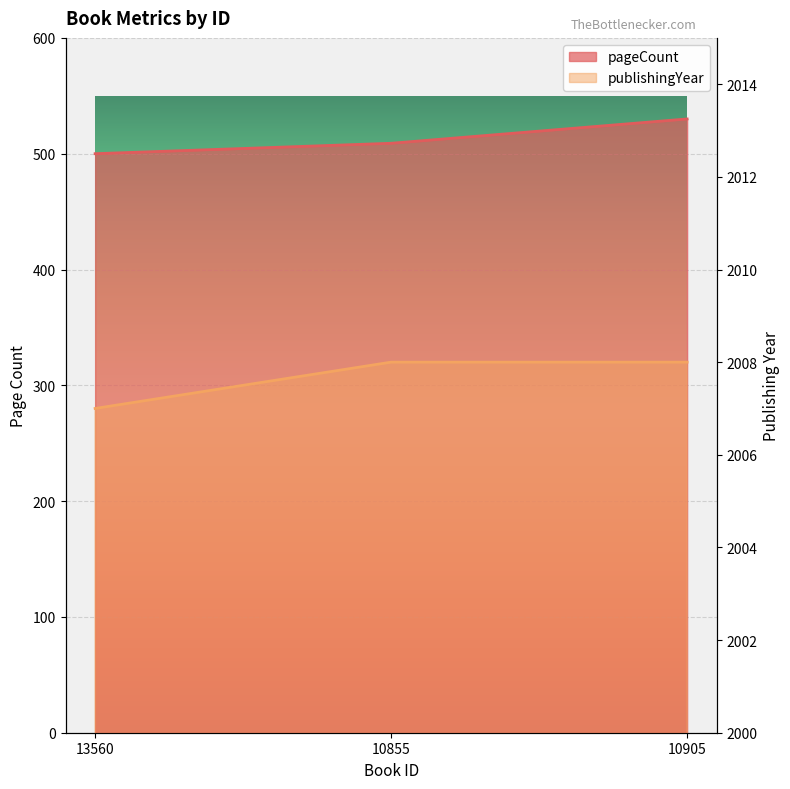

What is the label of the 2nd point from the right?

10855